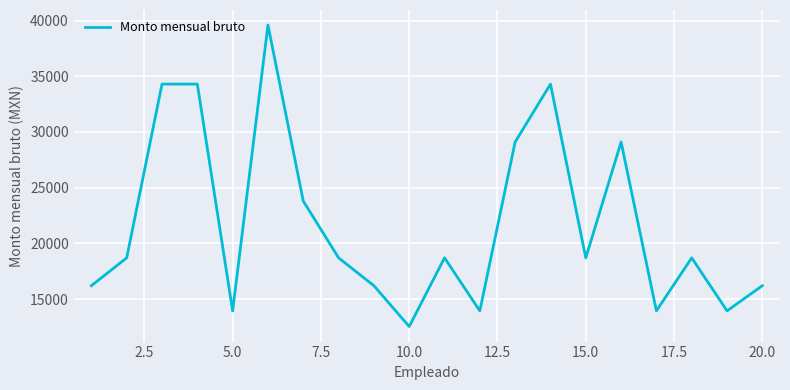

What is the maximum value shown in the chart?

39600